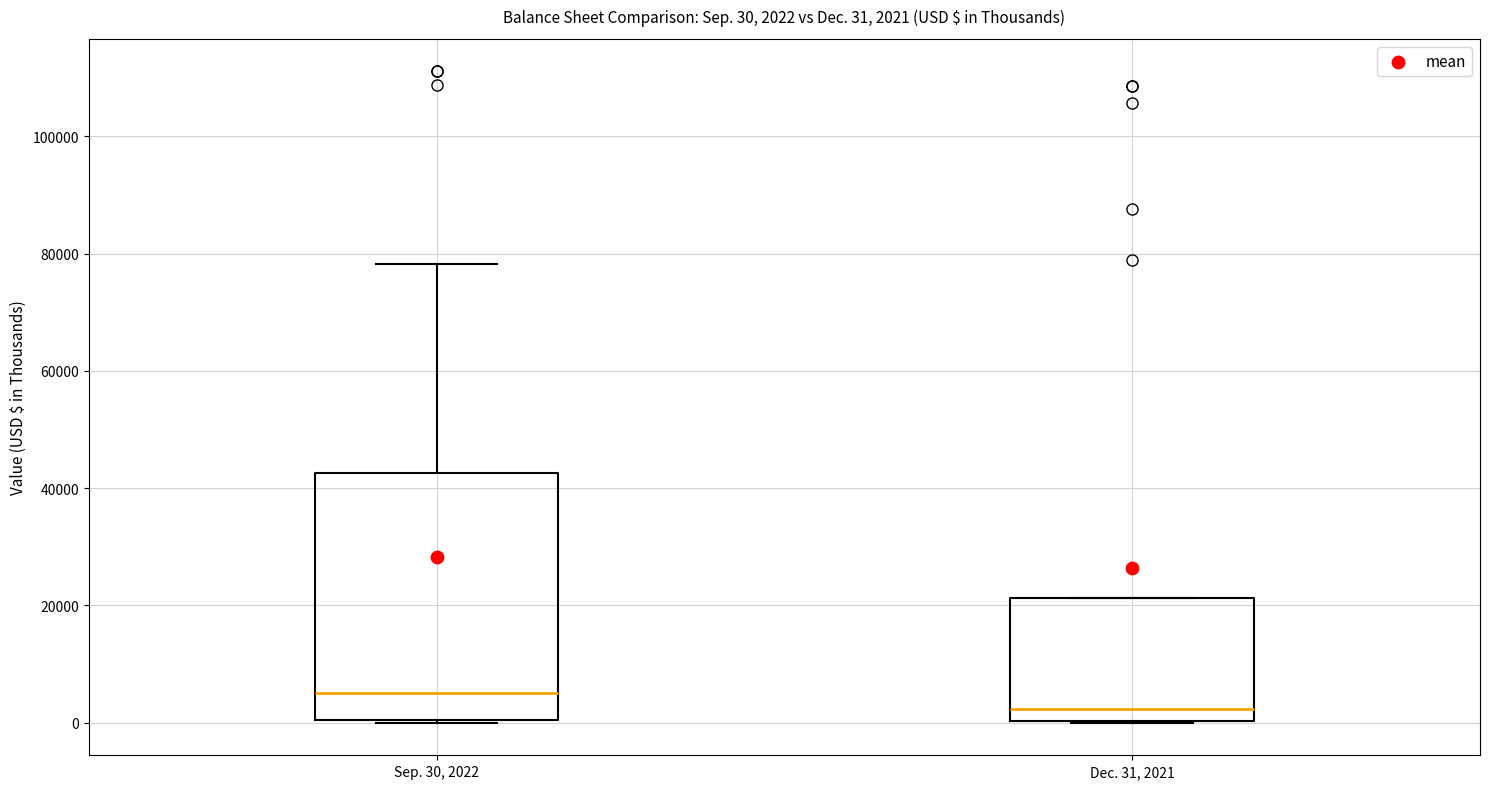

Which box's median line is the highest?

Sep. 30, 2022